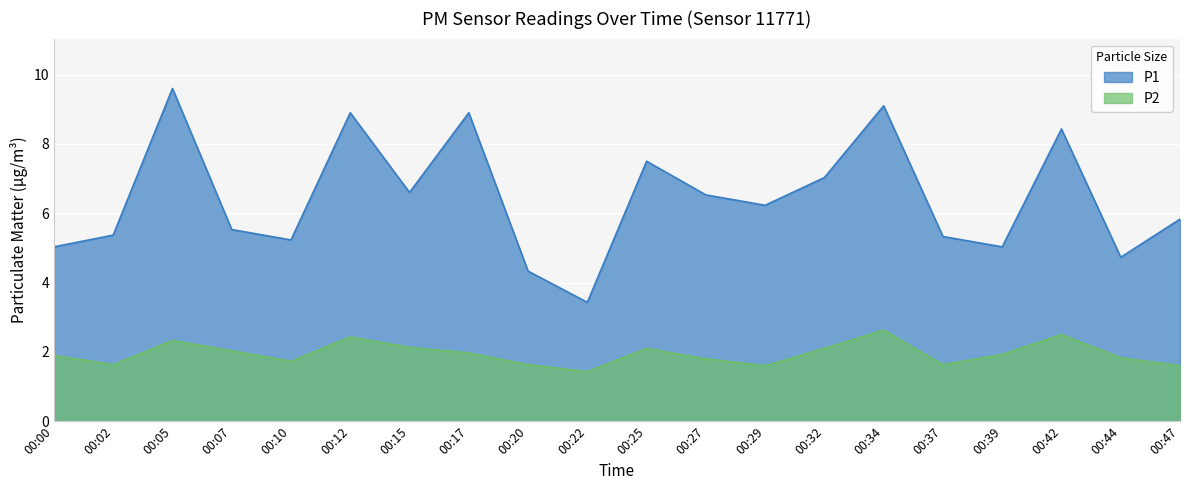

Between 00:12 and 00:22, which series saw the biggest shift?

P1